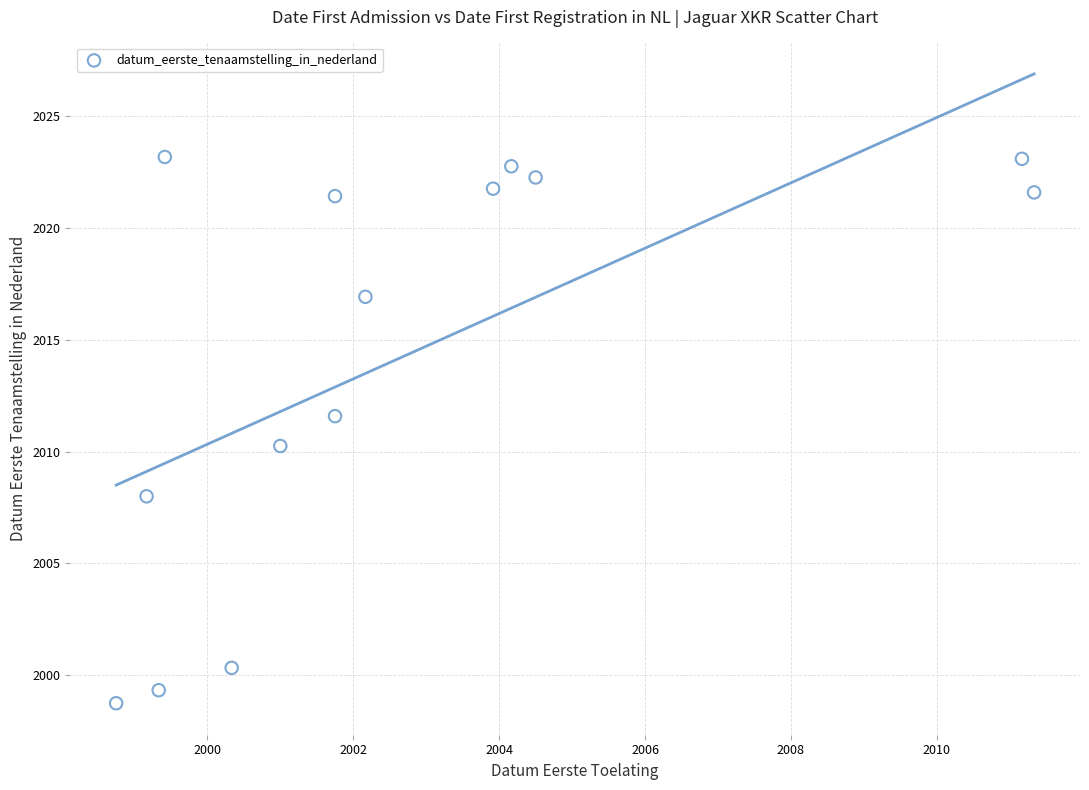

What is the range of Y values (max minus min)?

24.4